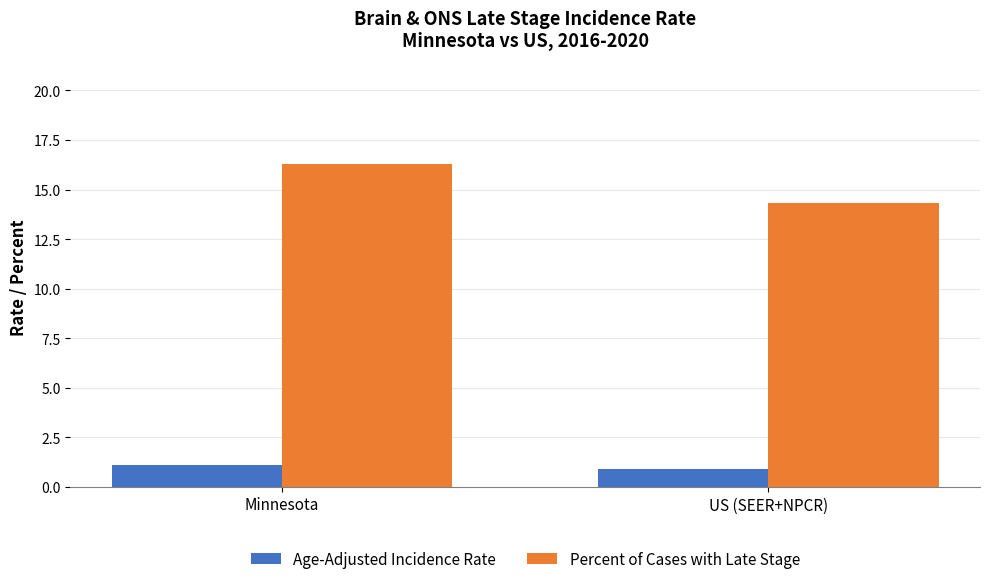

Reading left to right, list all the values displayed in this chart.

Age-Adjusted Incidence Rate: Minnesota=1.1	US (SEER+NPCR)=0.9
Percent of Cases with Late Stage: Minnesota=16.3	US (SEER+NPCR)=14.3